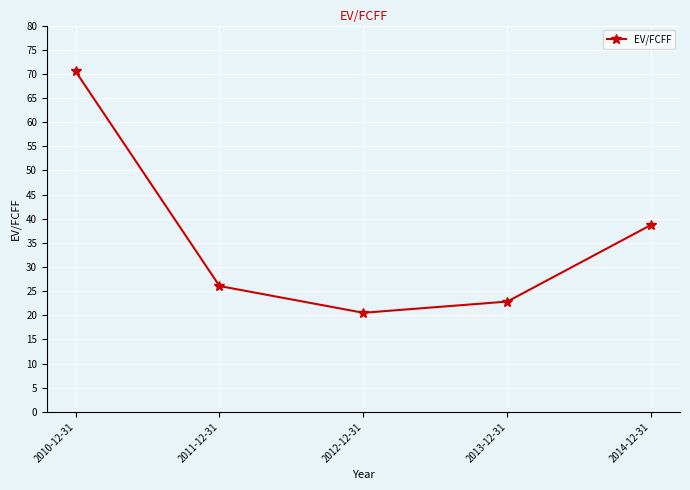

Reading left to right, what are all the values shown in this chart?

2010-12-31=70.5	2011-12-31=26.1	2012-12-31=20.5	2013-12-31=22.9	2014-12-31=38.7